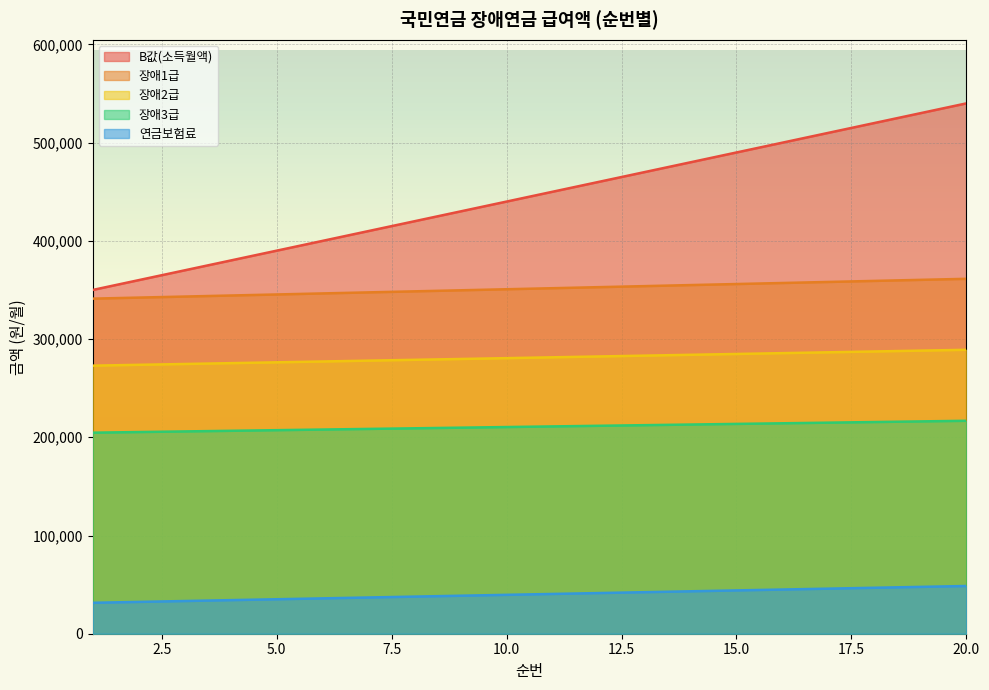

What is the spread (max minus min) of values at 7?

373100